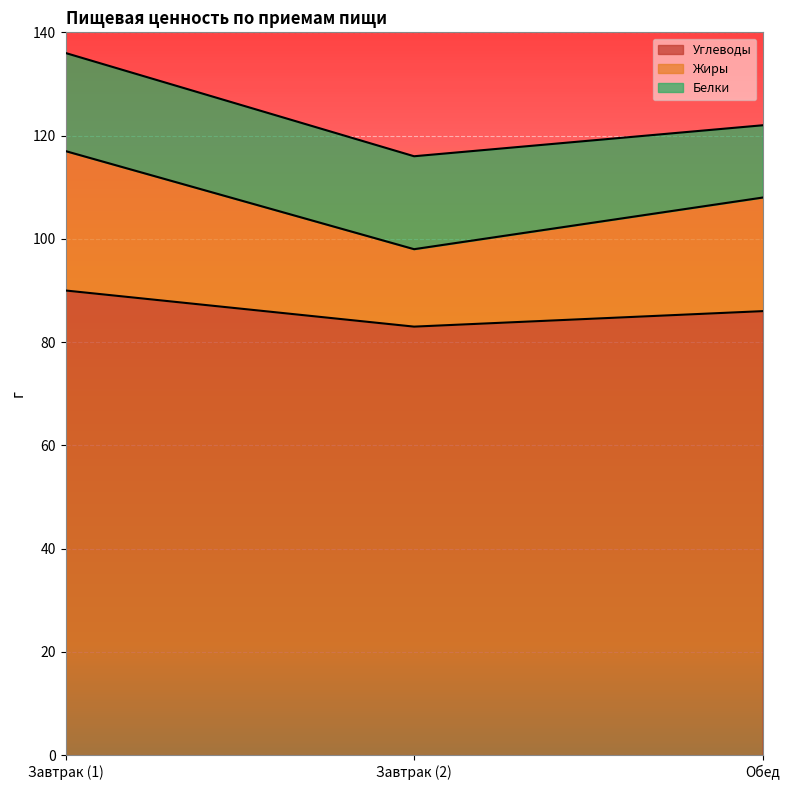

What is the difference between the maximum and minimum values in the Углеводы series?

7